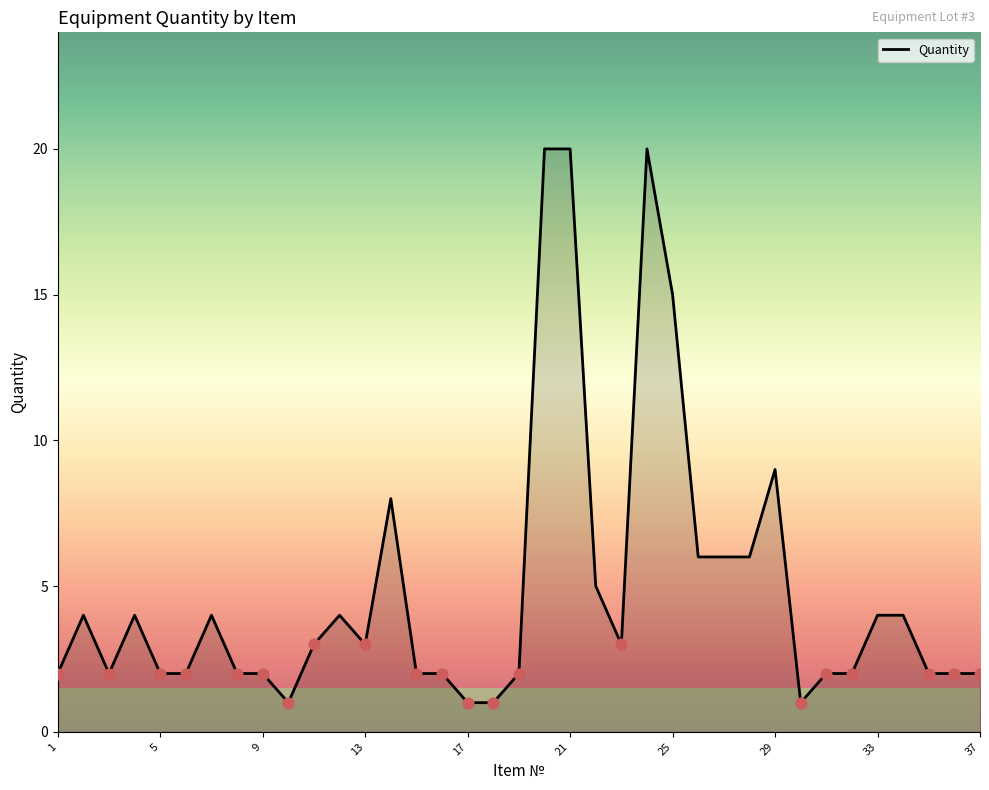

What is the greatest value displayed?

20